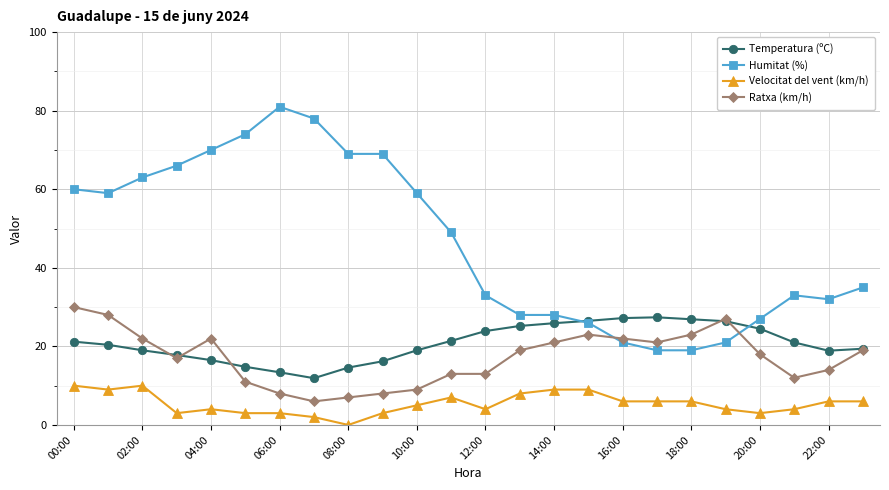

What is the value of the Velocitat del vent (km/h) point at the 24th from the left?

6.0